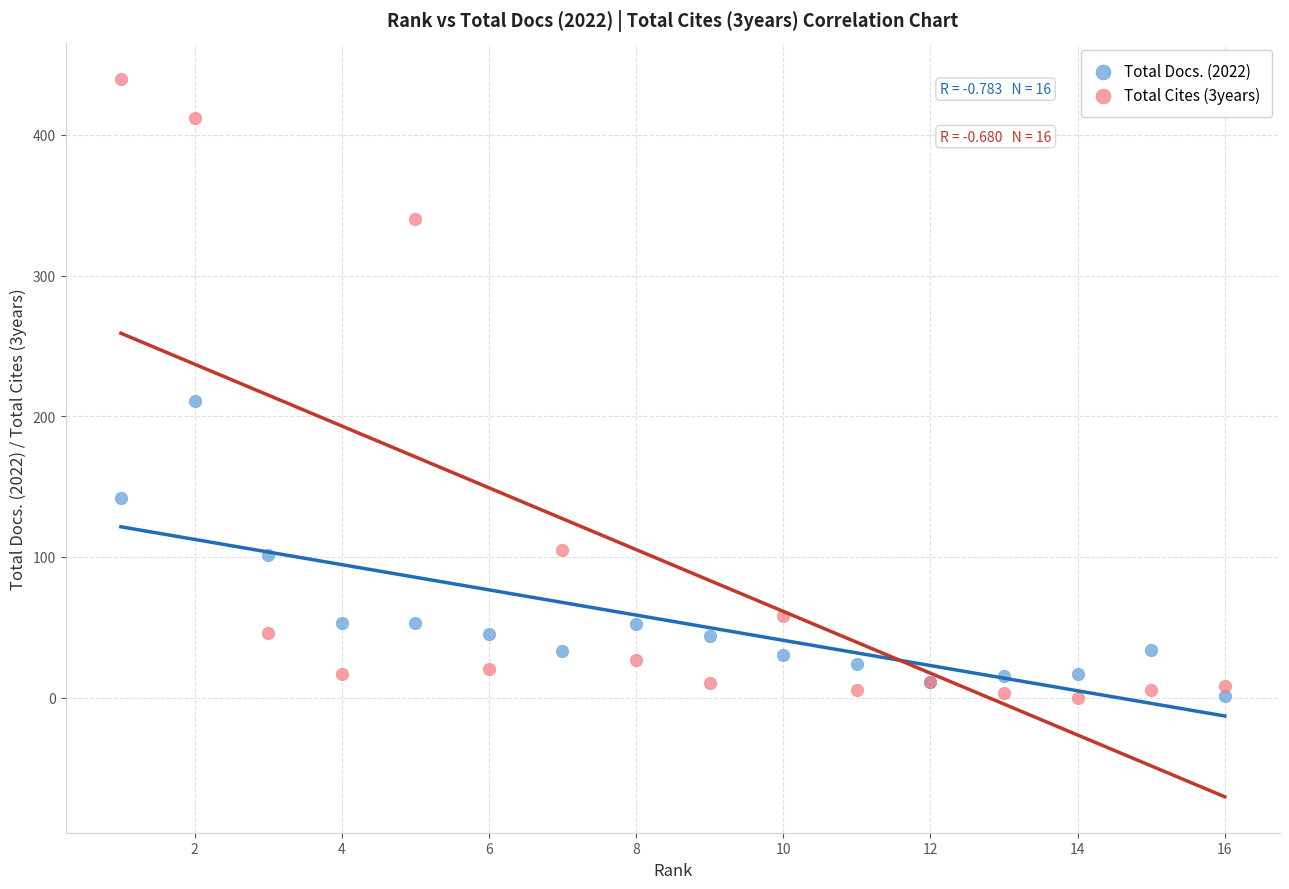

What is the X range (max minus min) for the scatter plot?

15